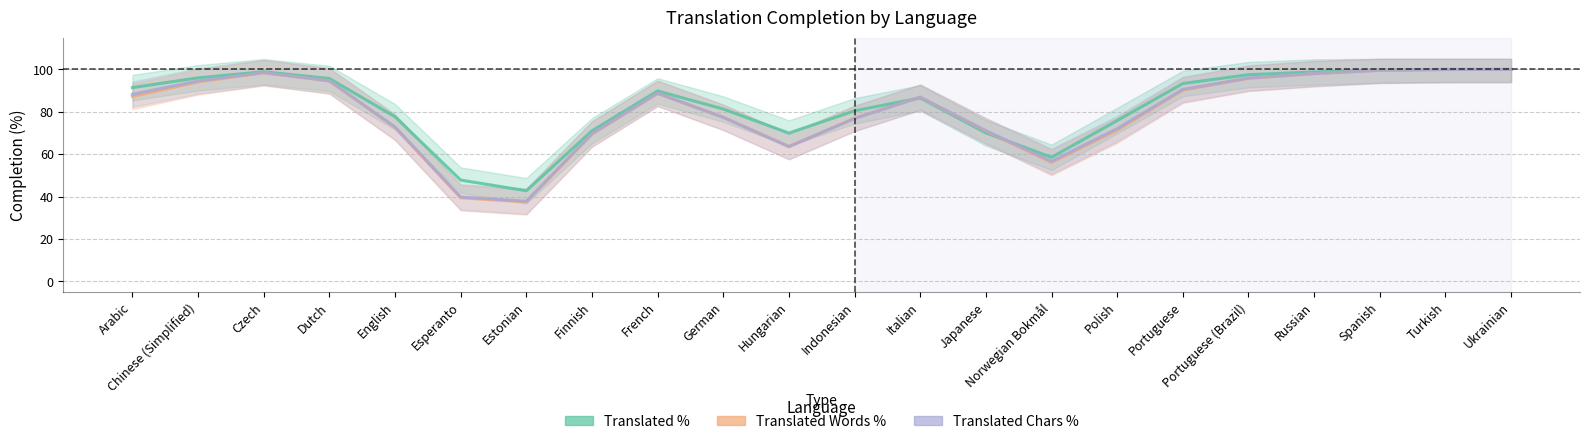

Count the number of categories in the chart.

22